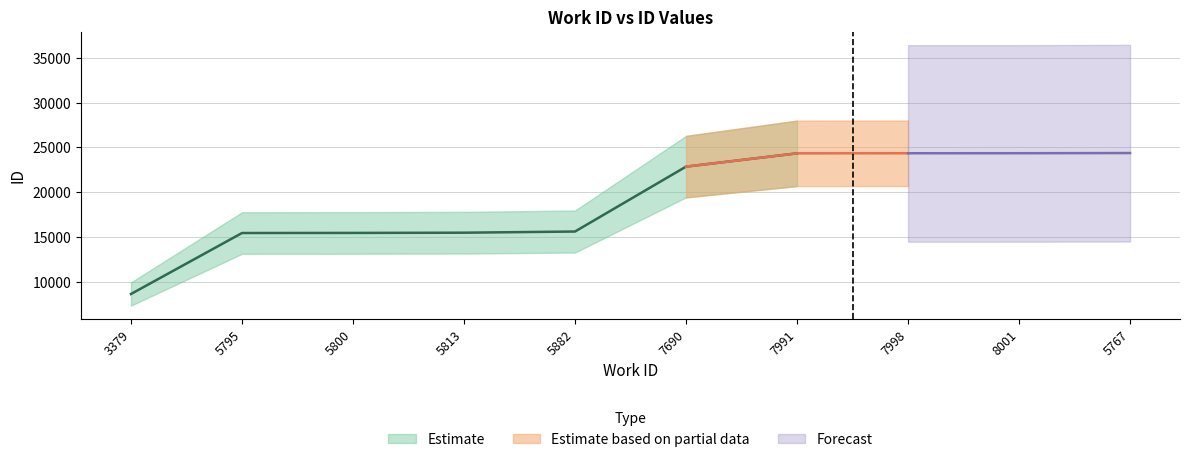

Is it true that the value at 5767 is 5937?

False